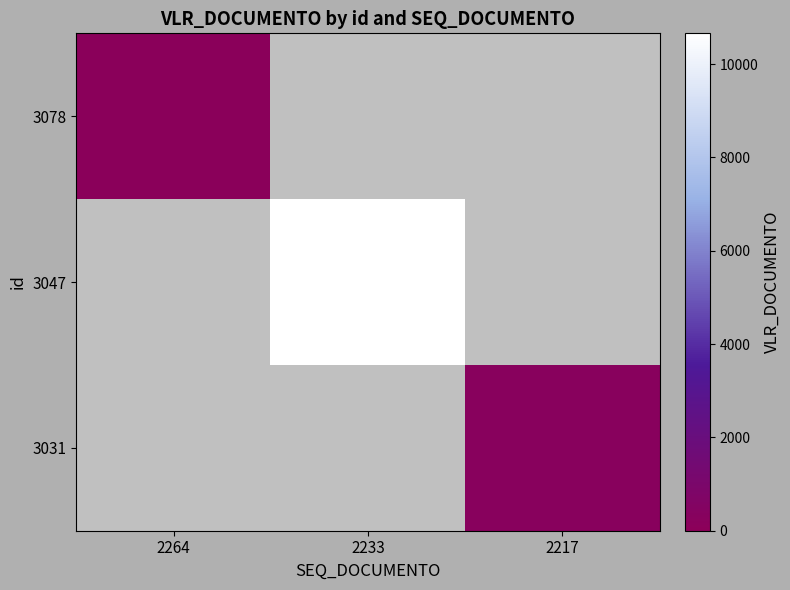

Which category has the lowest value across all series?

2264